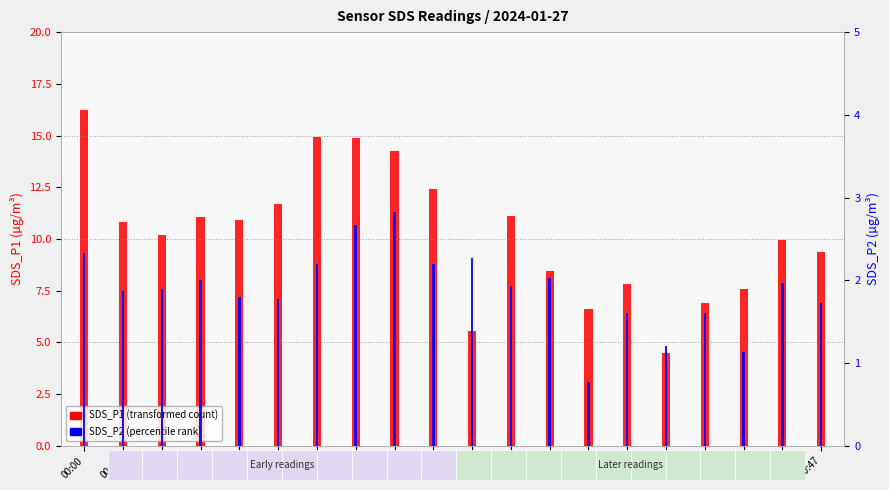

At which category does the chart reach its minimum across all series?

00:33